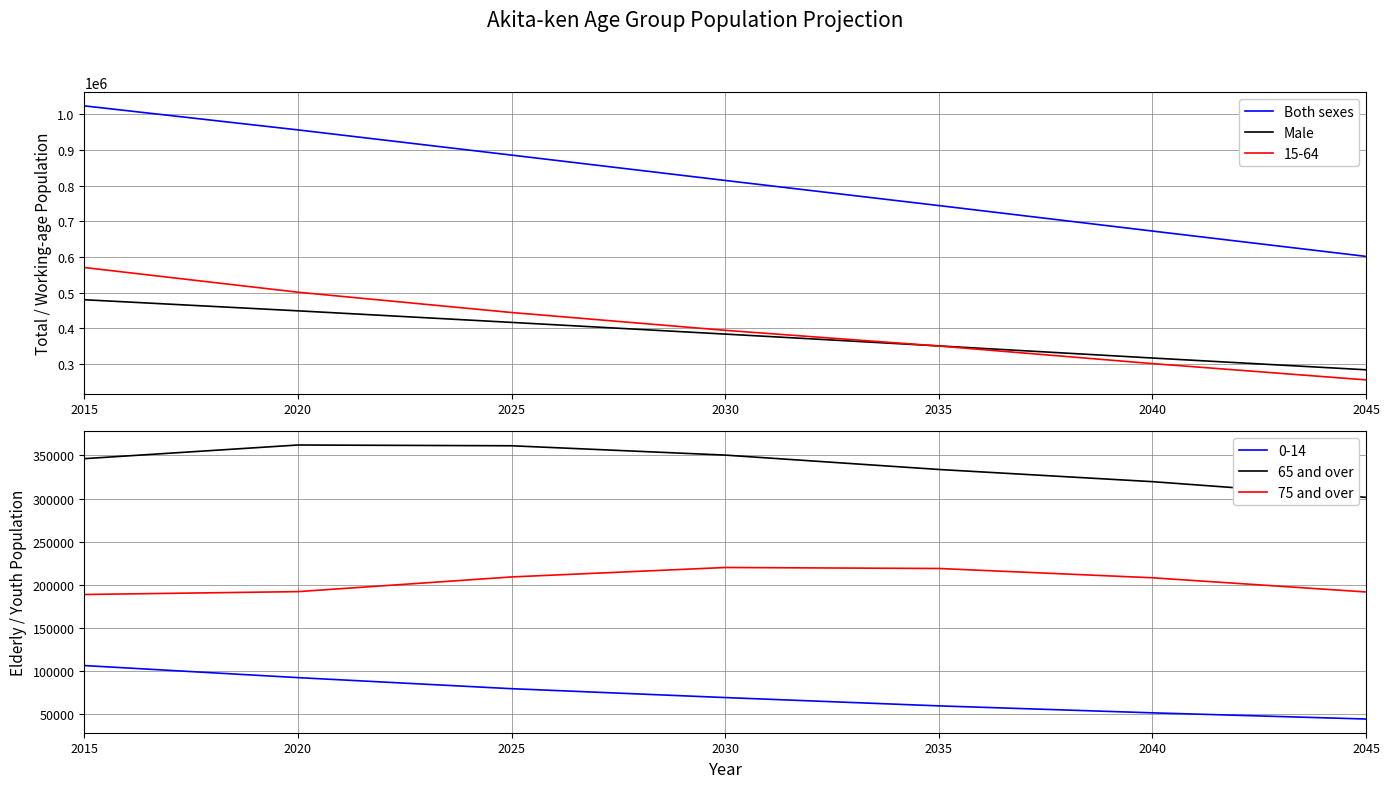

What are all the series names shown in the legend?

Both sexes, Male, 65 and over, 75 and over